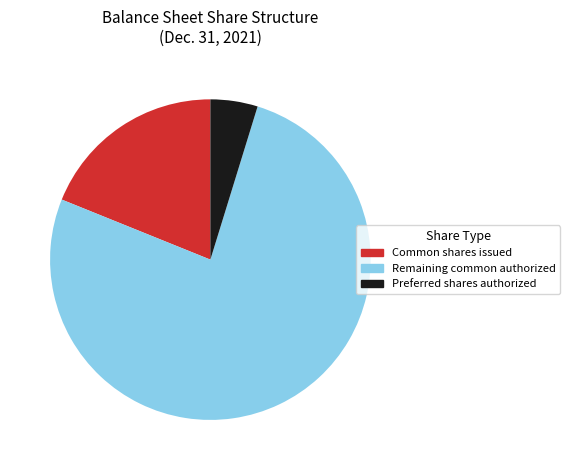

Count the number of slices in the pie.

3